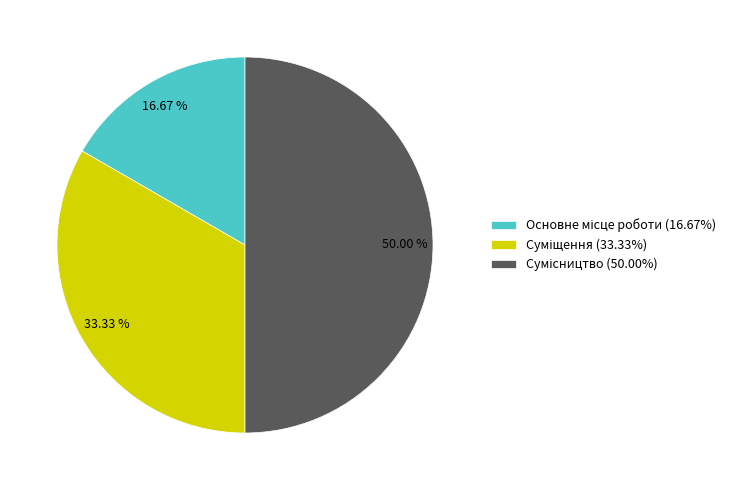

Is it true that Сумісництво is 50% of the pie?

True